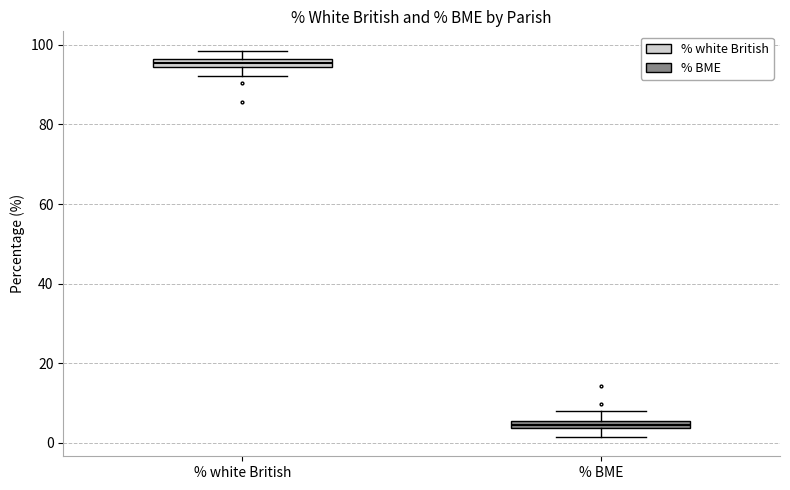

Which box has the highest median line?

% white British